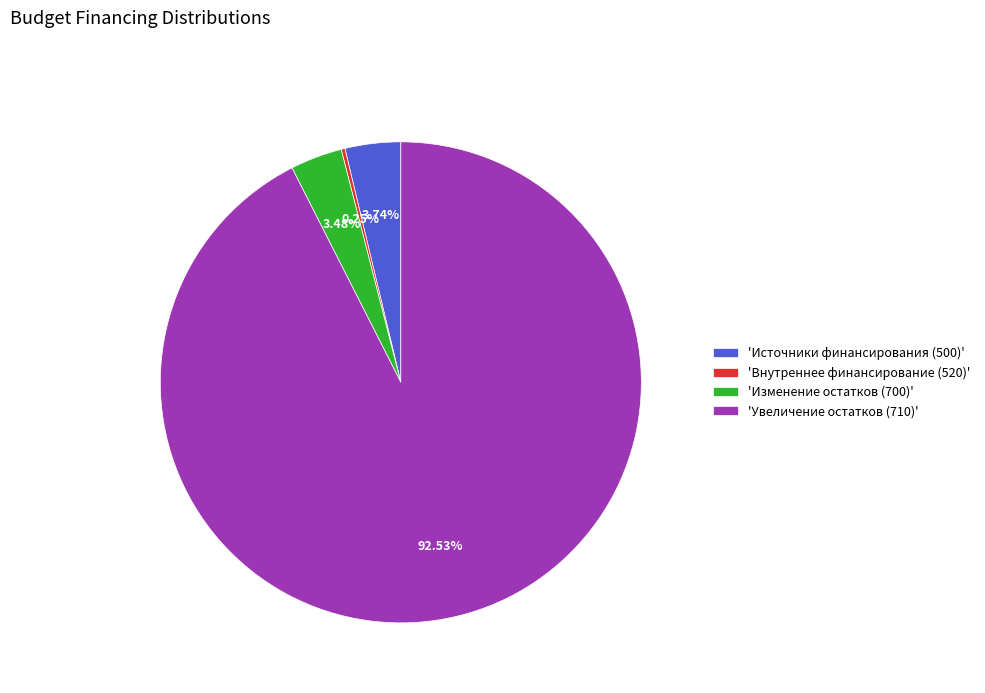

Does 'Изменение остатков (700)' represent more than half of the total?

No